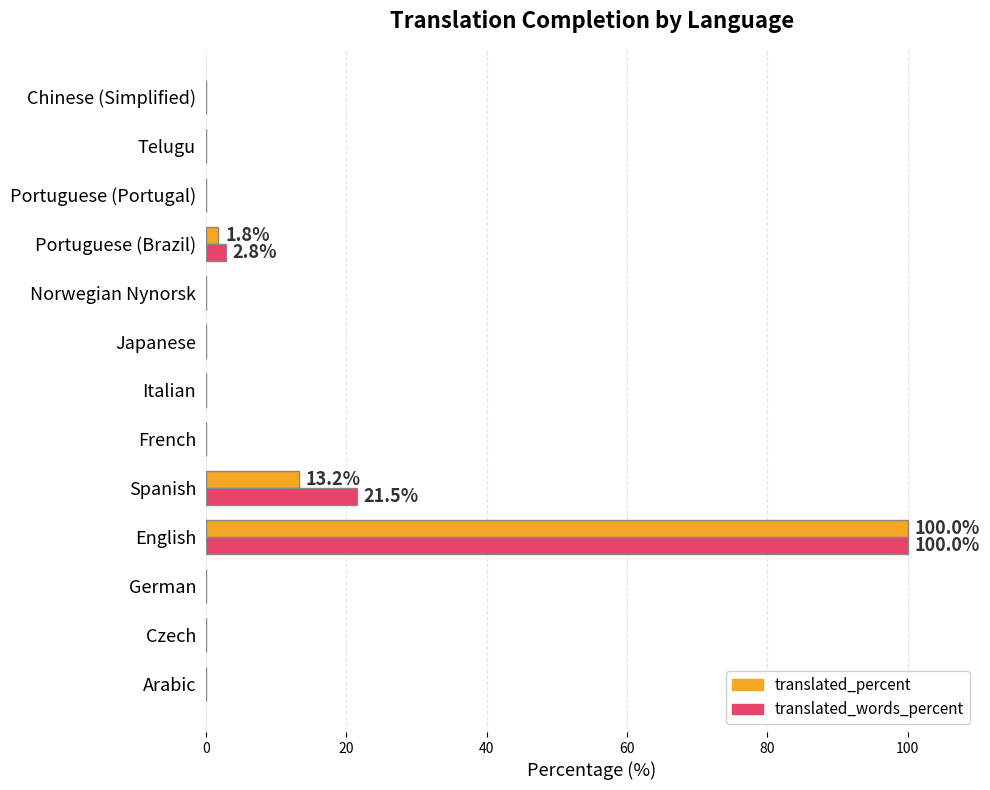

Is it true that translated_words_percent equals -40.8 at Arabic?

False